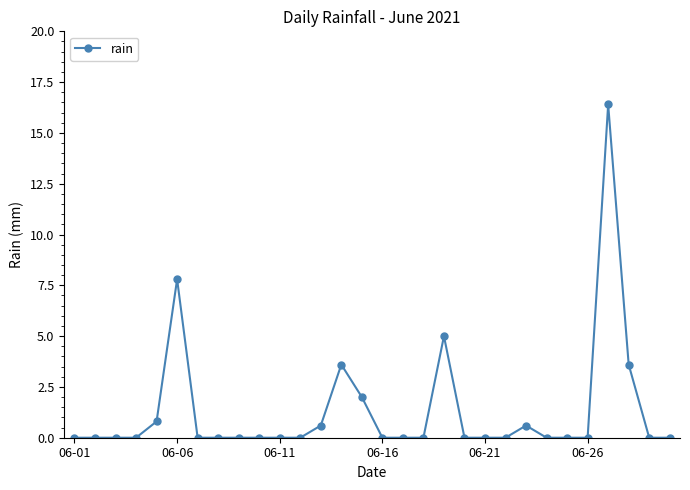

What is the greatest value displayed?

16.4